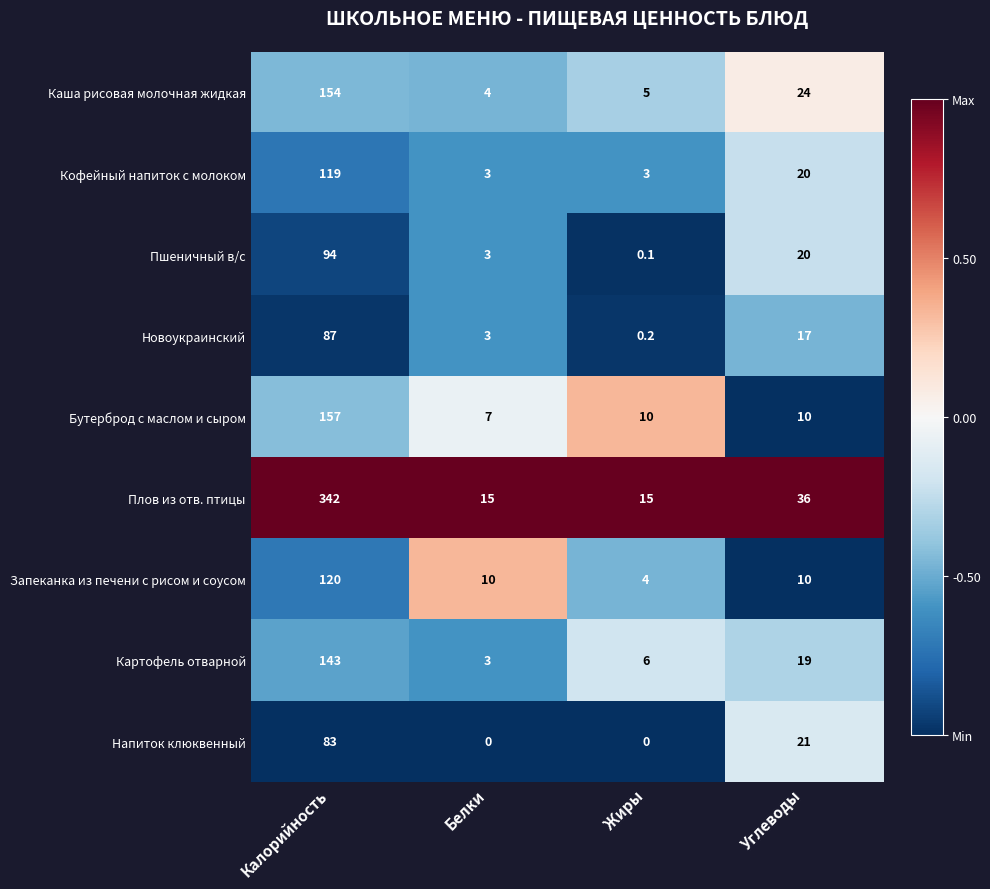

What is the difference between the maximum and minimum values in the Картофель отварной series?

140.0